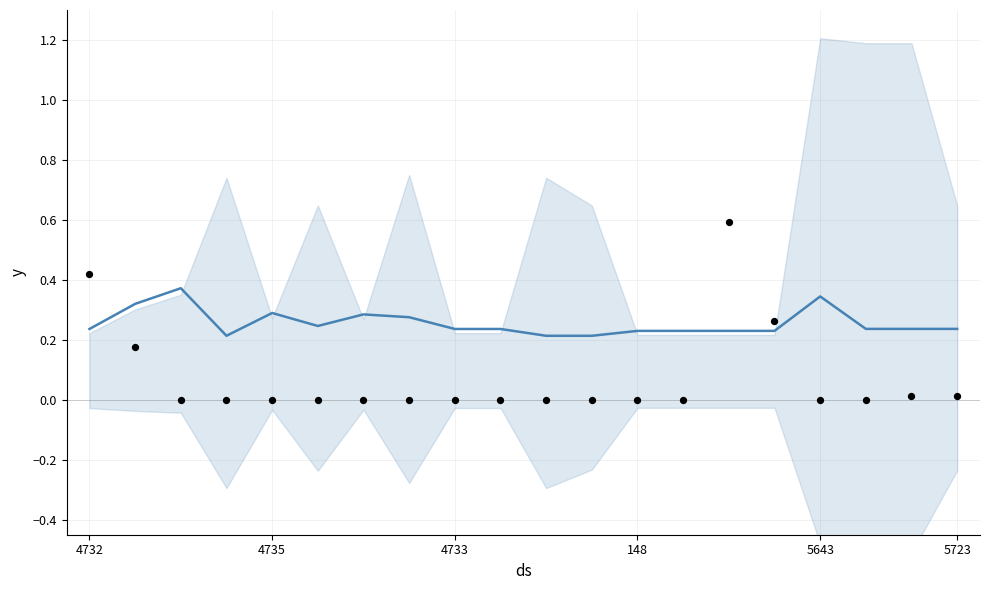

Which series has the widest spread of Y values?

Observations